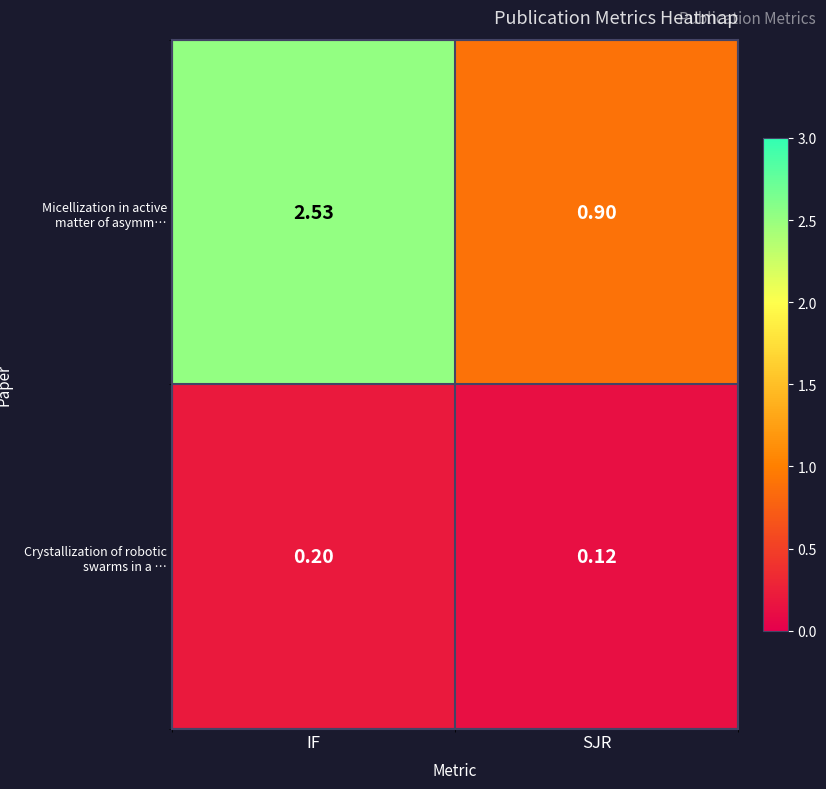

Which series has the largest total across all categories?

Micellization in active matter of asymm…